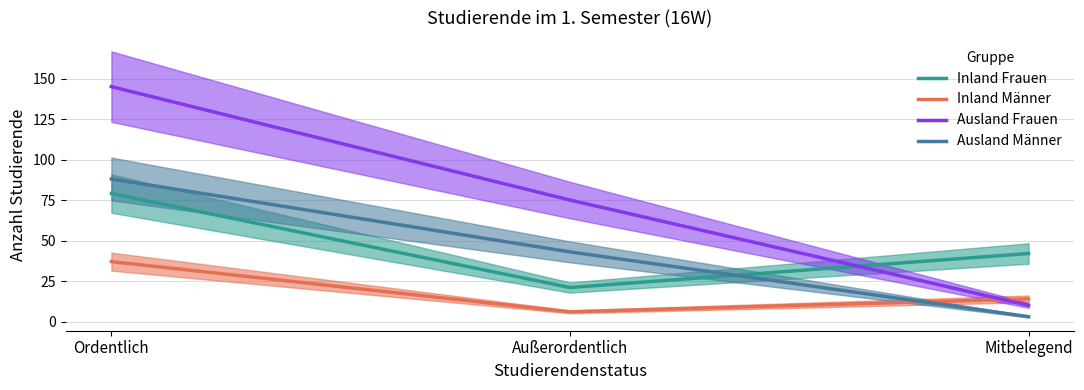

At which category is the sum across all series the highest?

Ordentlich